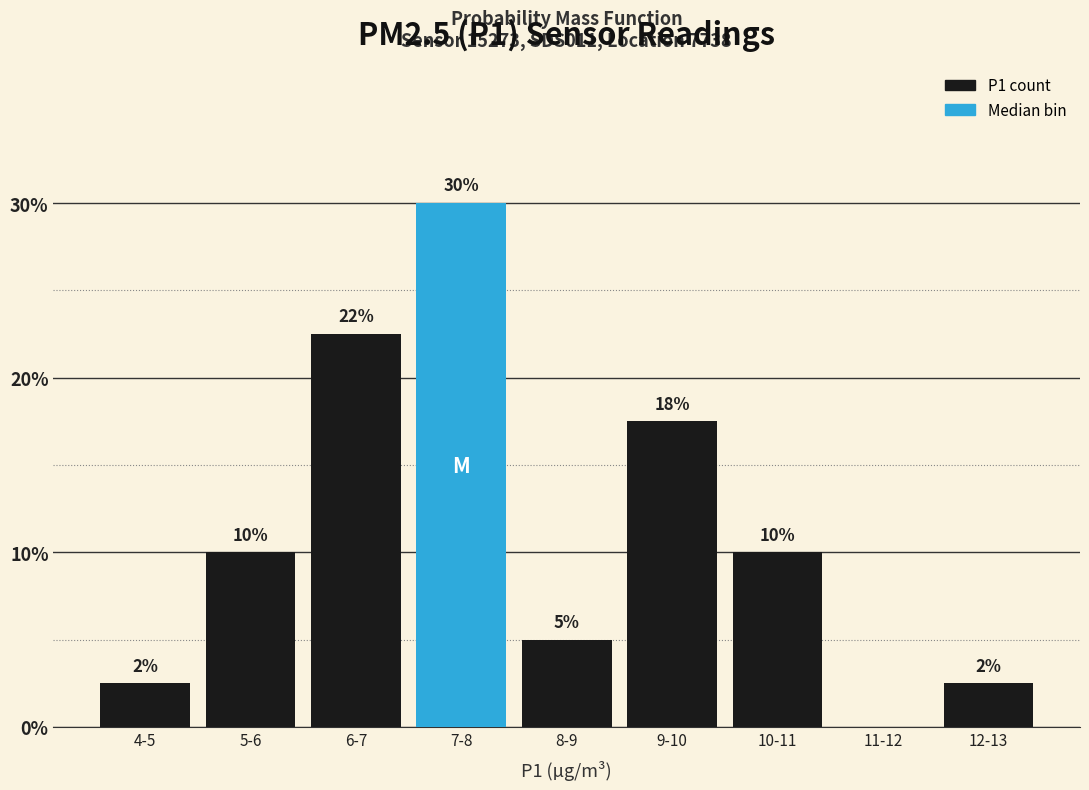

At which category does the chart reach its peak across all series?

7-8